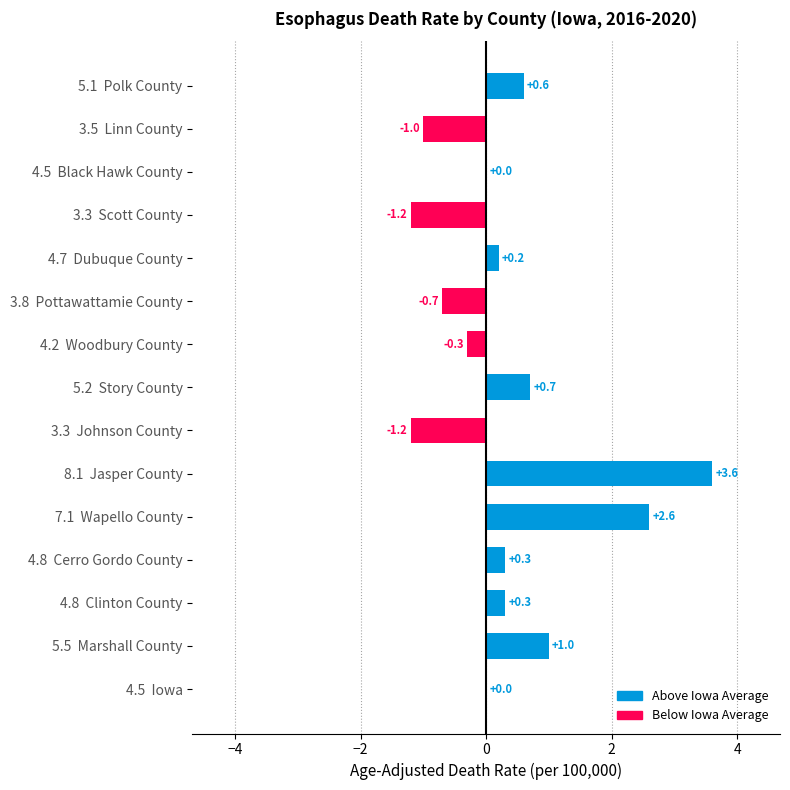

Does the chart contain stacked bars?

No